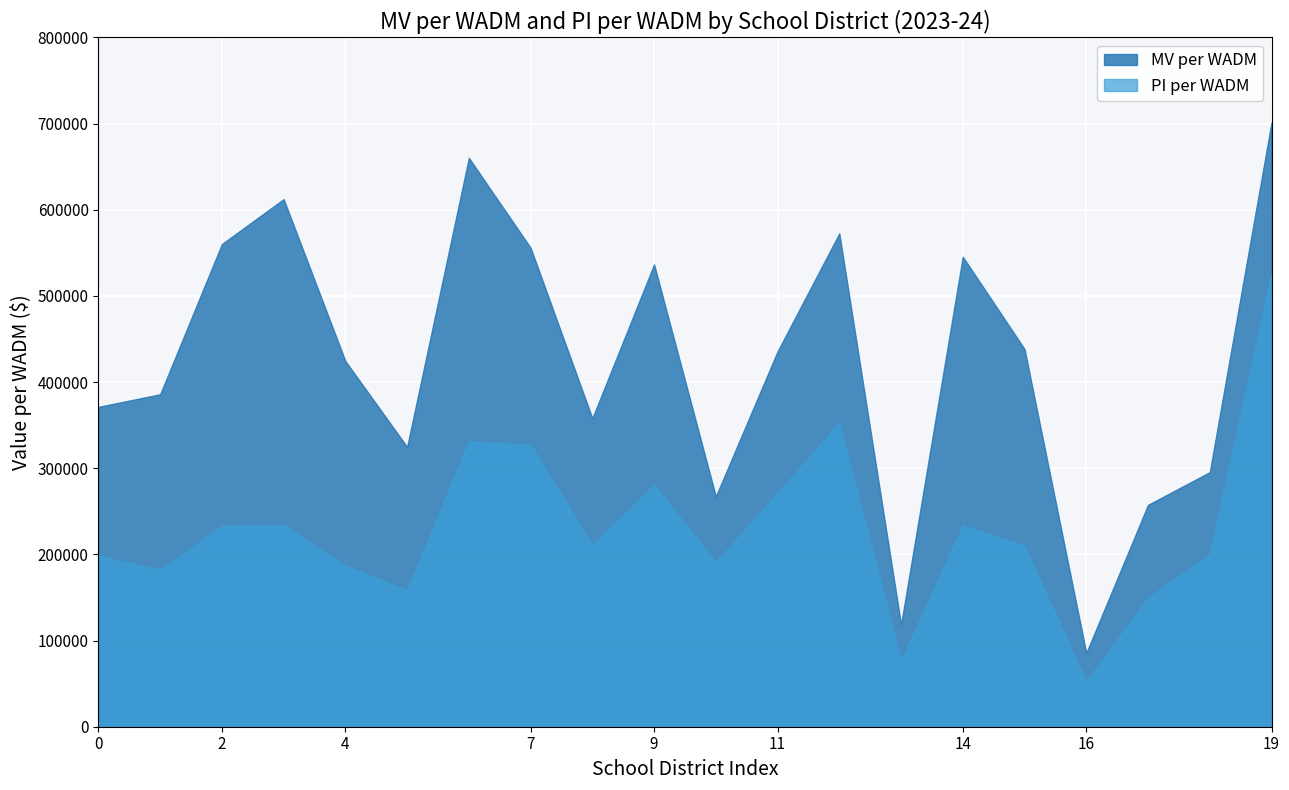

At which label does MV per WADM first exceed 435619?

2